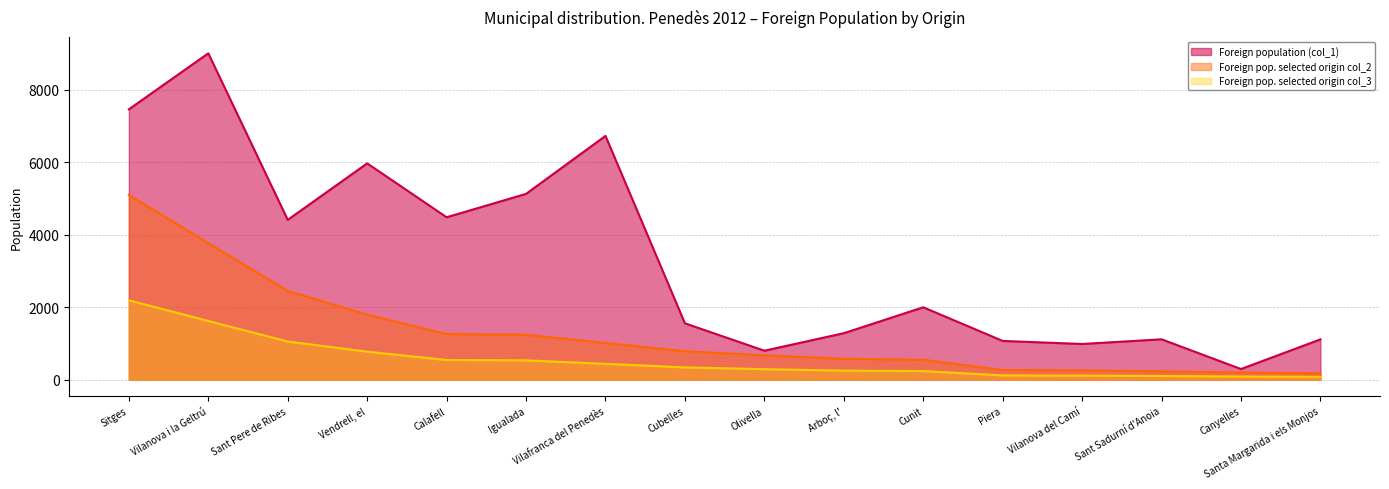

True or false: Foreign pop. selected origin col_3 and Foreign population (col_1) cross at least once.

False